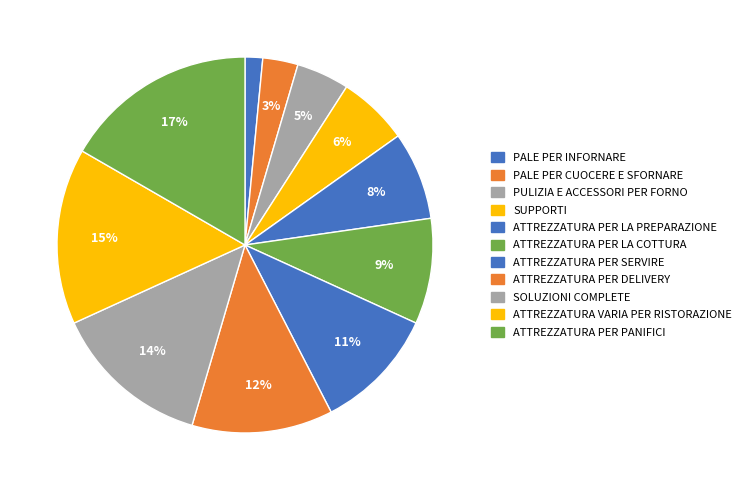

Rank the categories by value from lowest to highest.

PALE PER INFORNARE, PALE PER CUOCERE E SFORNARE, PULIZIA E ACCESSORI PER FORNO, SUPPORTI, ATTREZZATURA PER LA PREPARAZIONE, ATTREZZATURA PER LA COTTURA, ATTREZZATURA PER SERVIRE, ATTREZZATURA PER DELIVERY, SOLUZIONI COMPLETE, ATTREZZATURA VARIA PER RISTORAZIONE, ATTREZZATURA PER PANIFICI